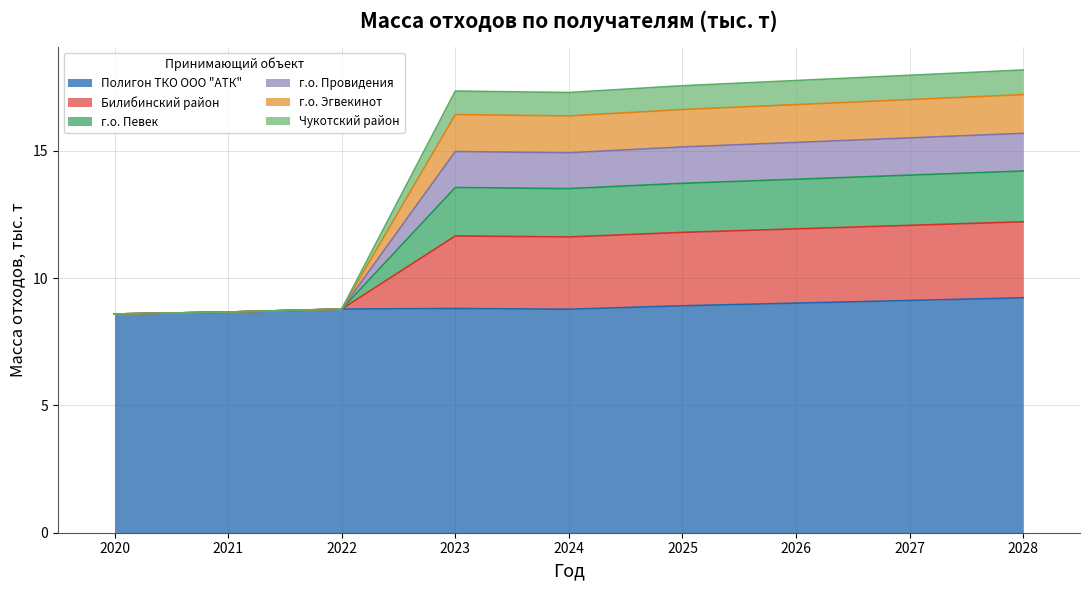

What is the total value across all series at 2025?

17.6